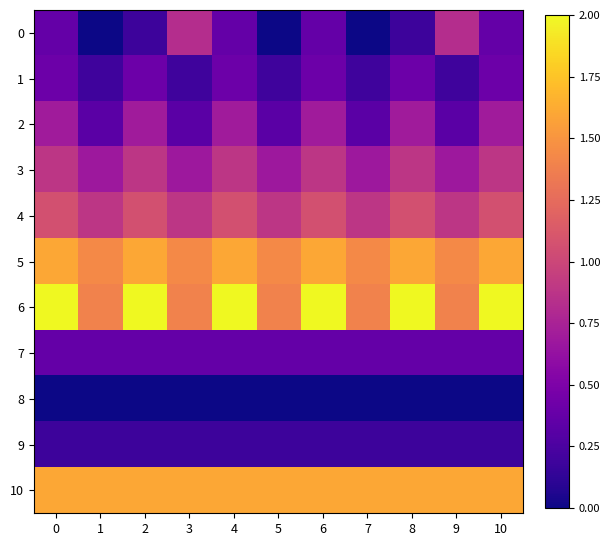

Rank the series at 9 from highest to lowest value.

10, 5, 6, 4, 0, 3, 7, 2, 1, 9, 8